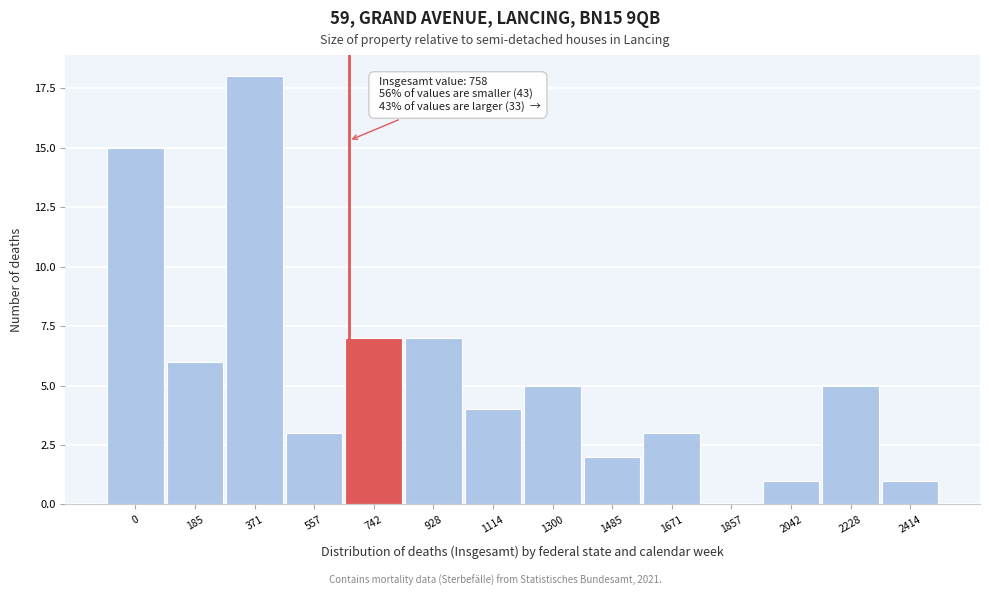

Reading right to left, extract all data points from this chart.

2414=1	2228=5	2042=1	1857=0	1671=3	1485=2	1300=5	1114=4	928=7	742=7	557=3	371=18	185=6	0=15